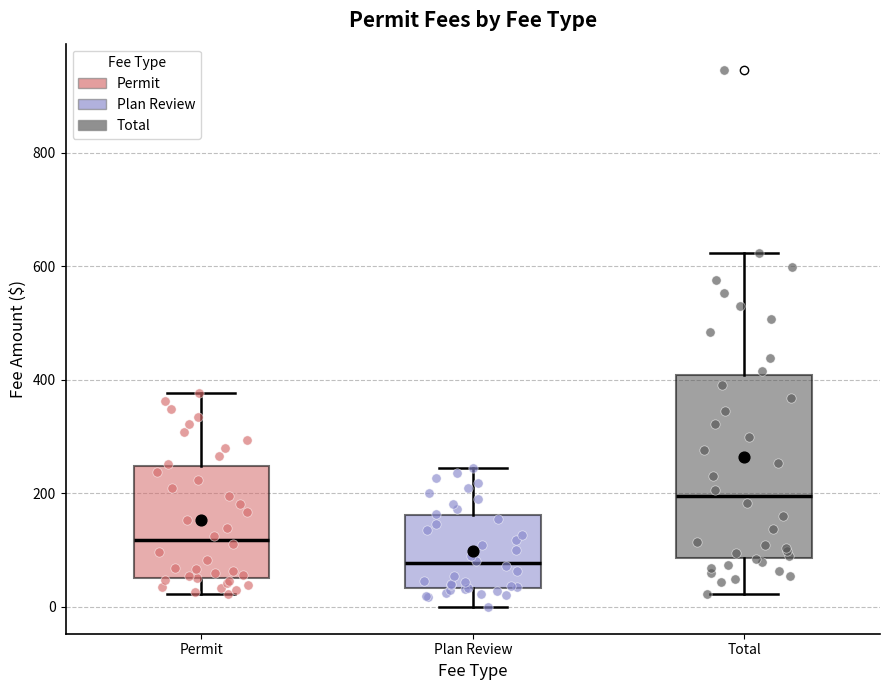

Reading left to right, read every box against the y-axis: the position of its median line, the range the box covers, and the ends of its whiskers. The values are not printed on the chart, so give them approximately, as read against the axis.

Permit: median 120, box 60 to 240, whiskers 20 to 380
Plan Review: median 80, box 40 to 160, whiskers 0 to 240
Total: median 200, box 80 to 400, whiskers 20 to 620